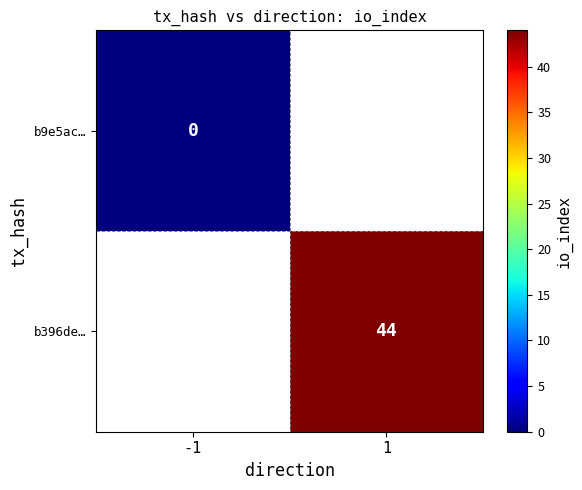

Which category has the highest value across all series?

1